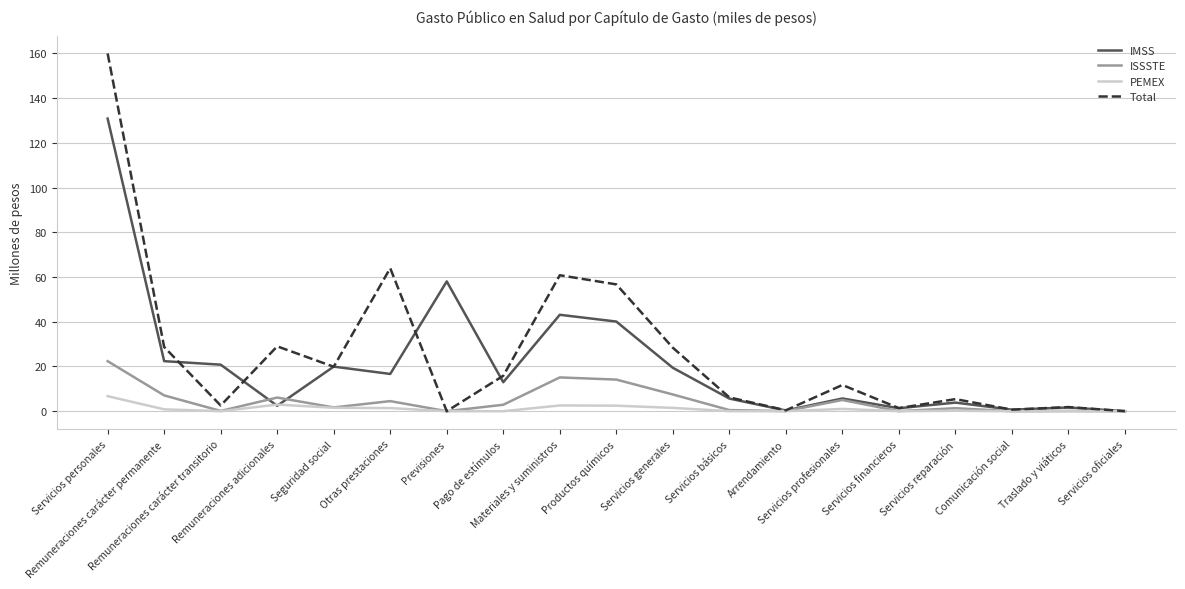

Where do ISSSTE and IMSS first cross each other?

Remuneraciones carácter transitorio and Remuneraciones adicionales